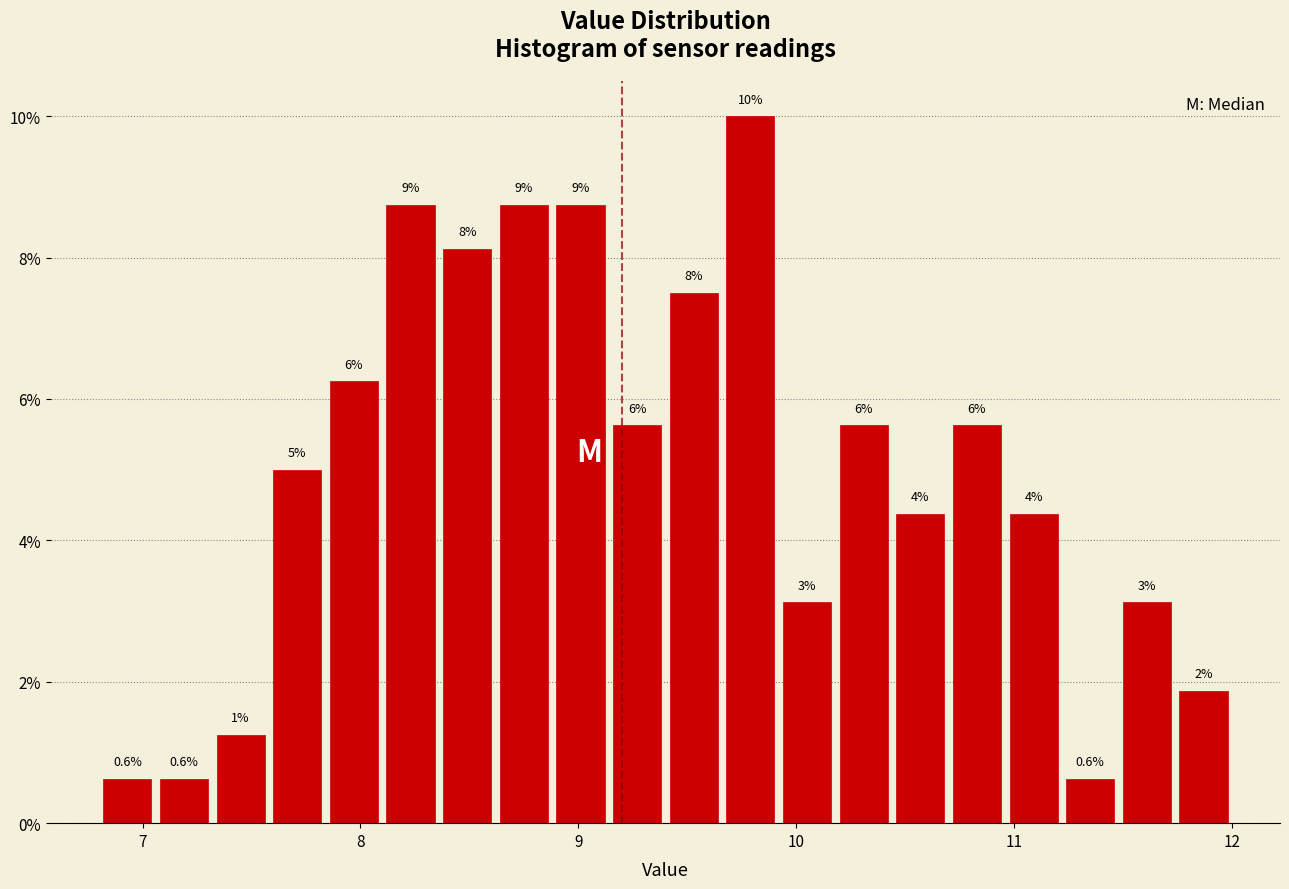

Around what value on the x-axis is the tallest bar? Give the approximate position of its centre, as read against the axis.

9.8